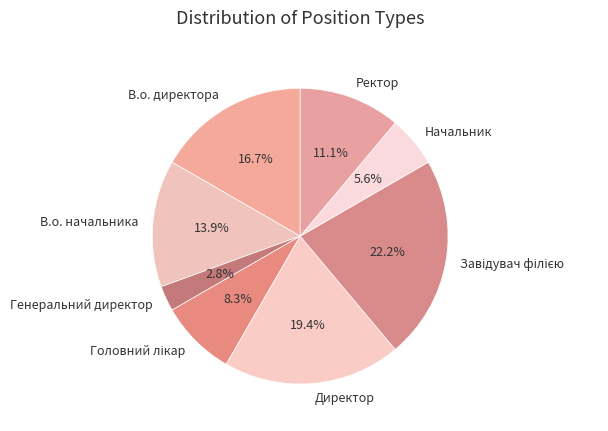

Combined, what portion of the pie is Генеральний директор and Директор?

22.2%